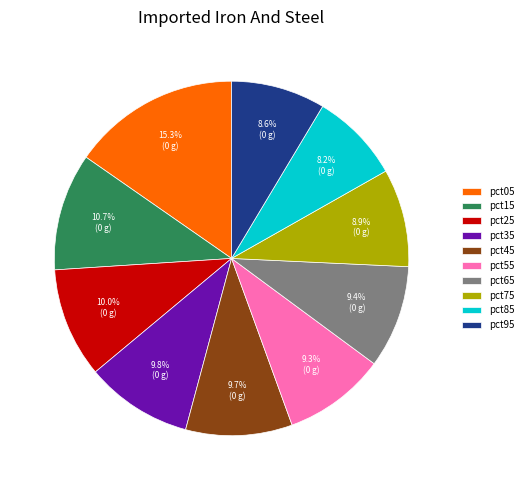

To the nearest percent, what is the average slice percentage?

10%